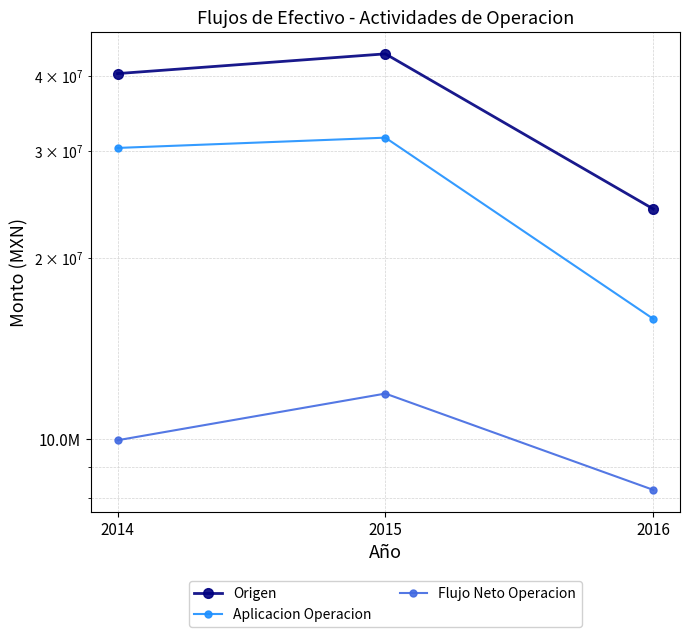

What are all the series names shown in the legend?

Origen, Aplicacion Operacion, Flujo Neto Operacion